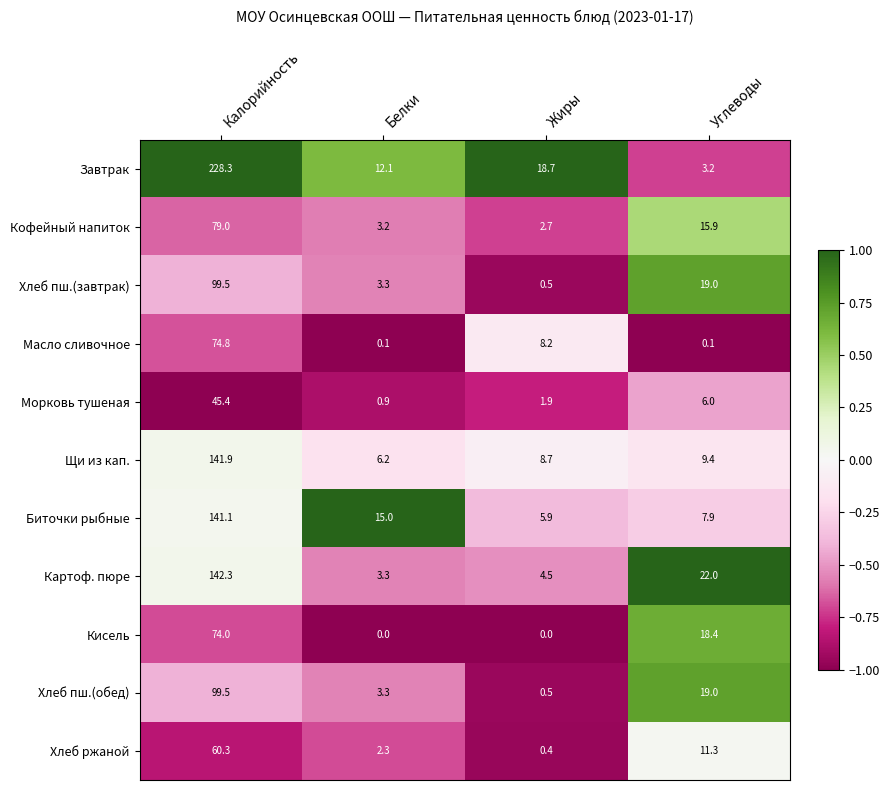

True or false: Кисель has a value of 74.0 at Калорийность.

True